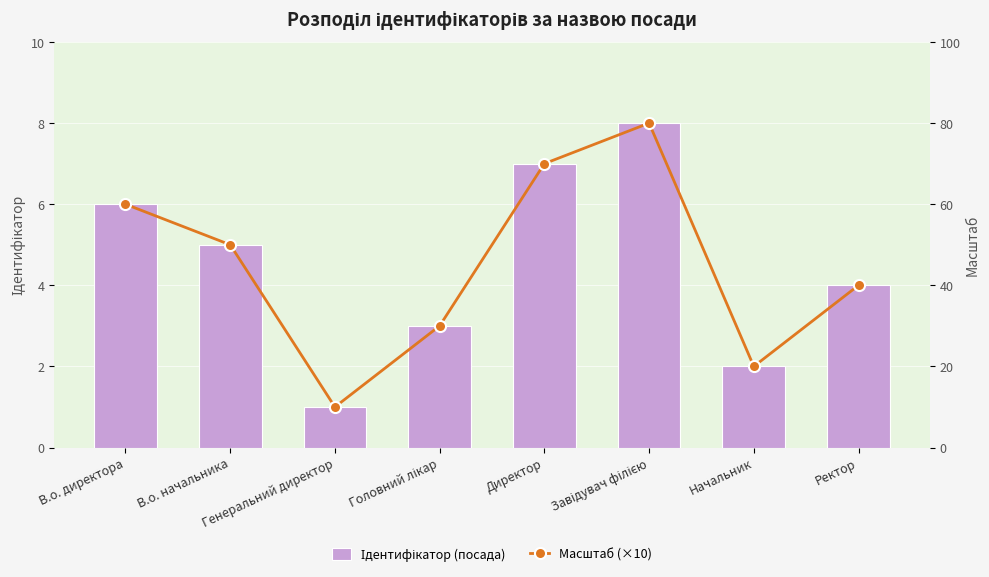

Is the value of Ідентифікатор (посада) at Ректор greater than the value of Масштаб (×10) at Ректор?

No